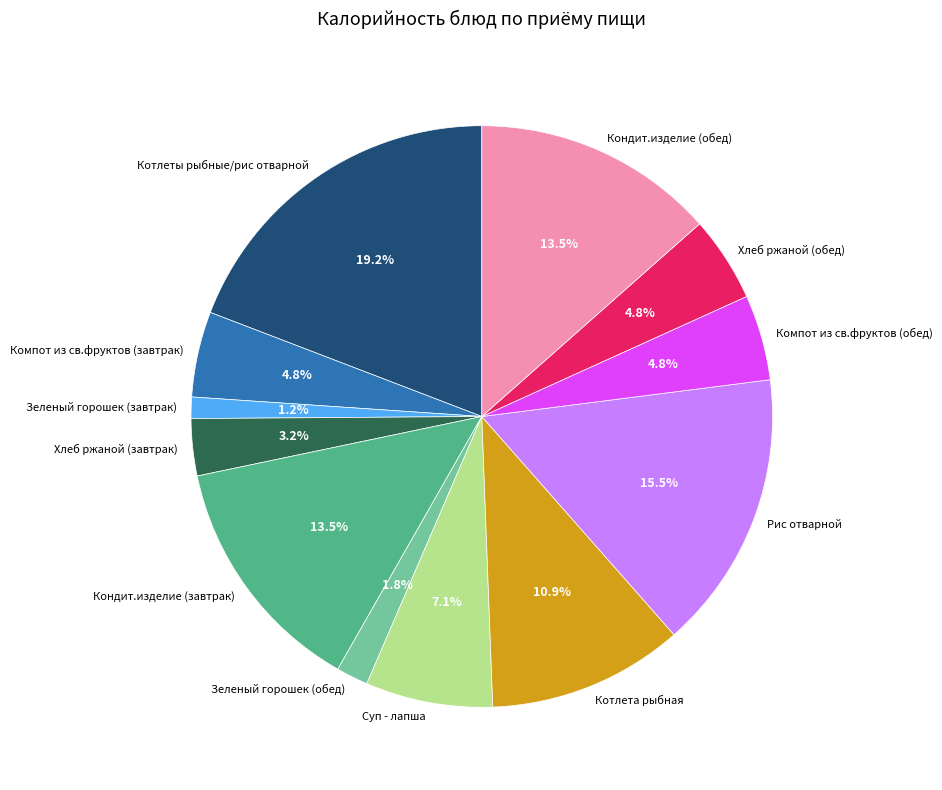

Is Зеленый горошек (завтрак) the majority of the pie?

No